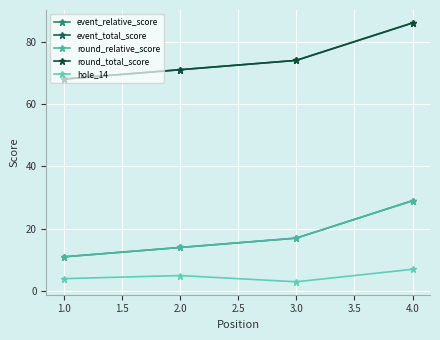

True or false: hole_14 and round_relative_score cross at least once.

False